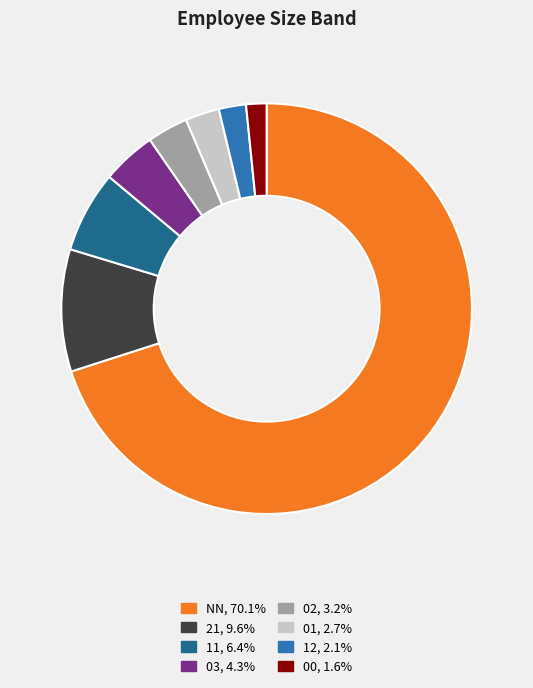

Combined, do 11, 6.4% and 12, 2.1% account for over 50%?

No